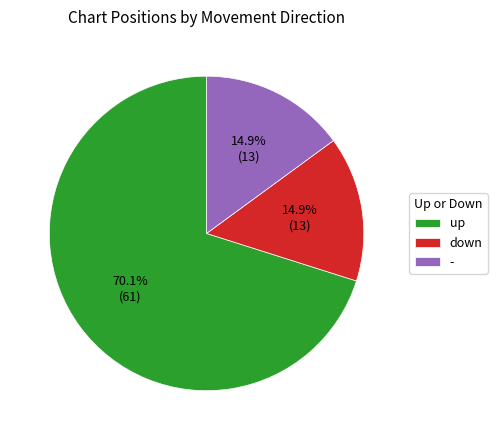

The up slice represents 81% of the pie. True or false?

False